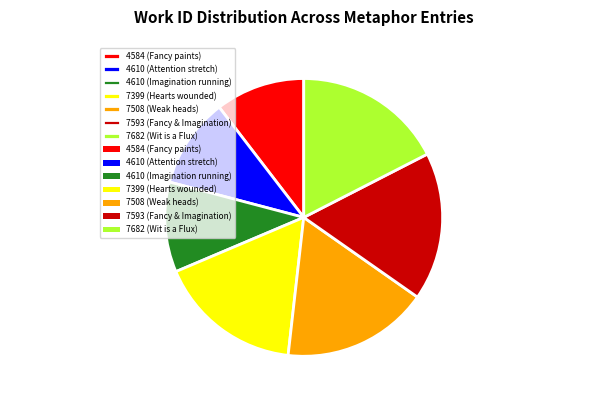

True or false: 7399 (Hearts wounded) accounts for 17% of the total.

True